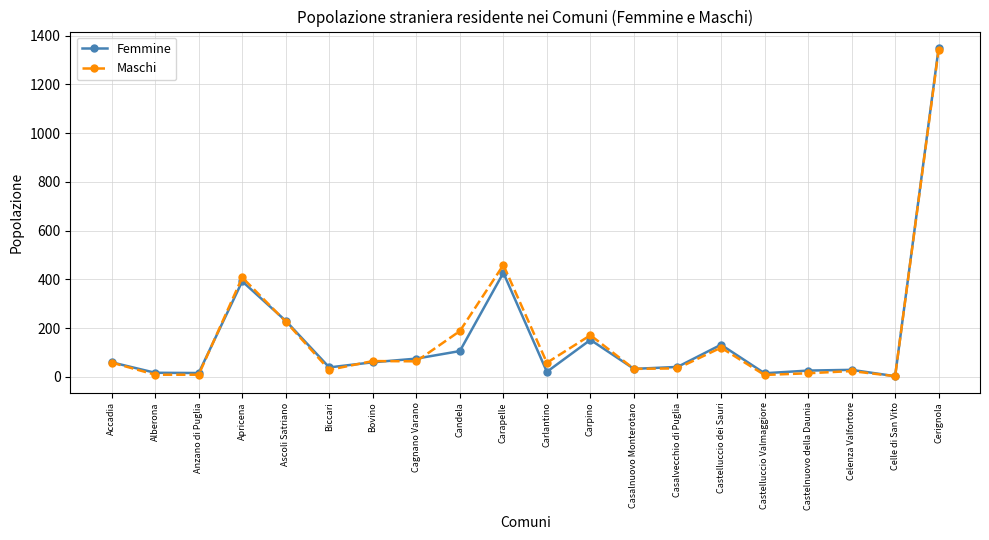

At Candela, list the series in order from smallest to largest.

Femmine, Maschi